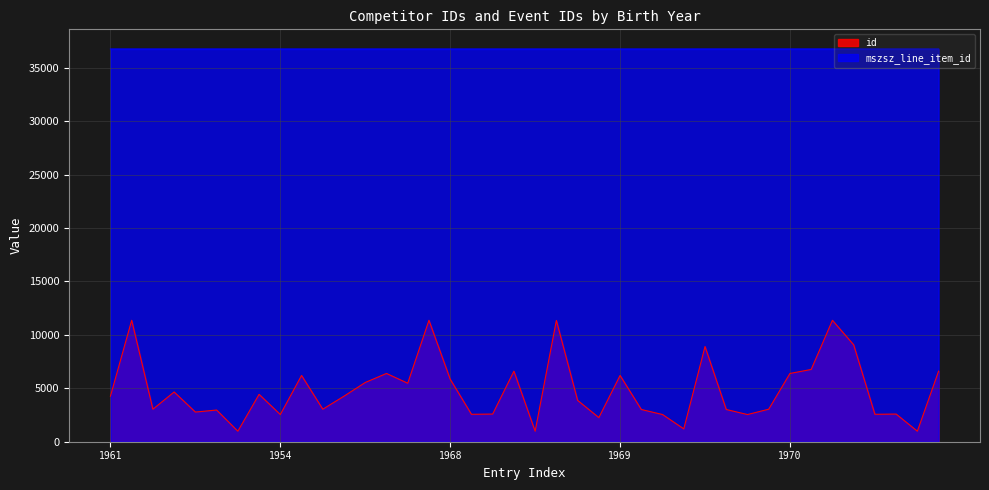

Rank the series at 1953 from highest to lowest value.

mszsz_line_item_id, id